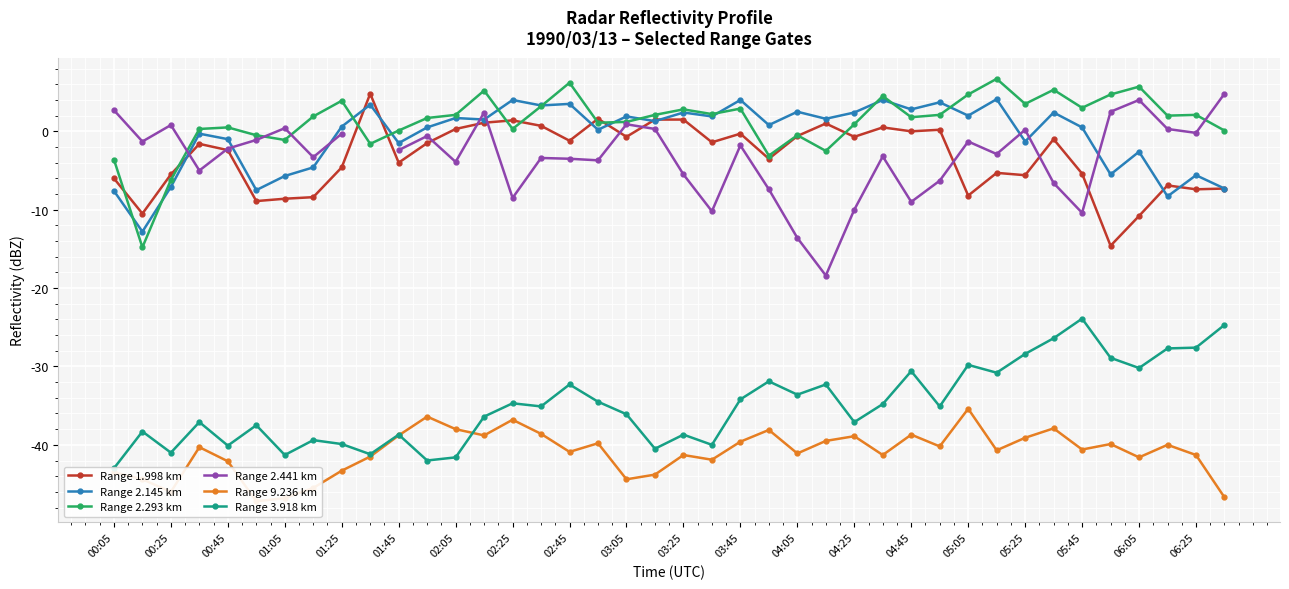

Count the number of categories in the chart.

40